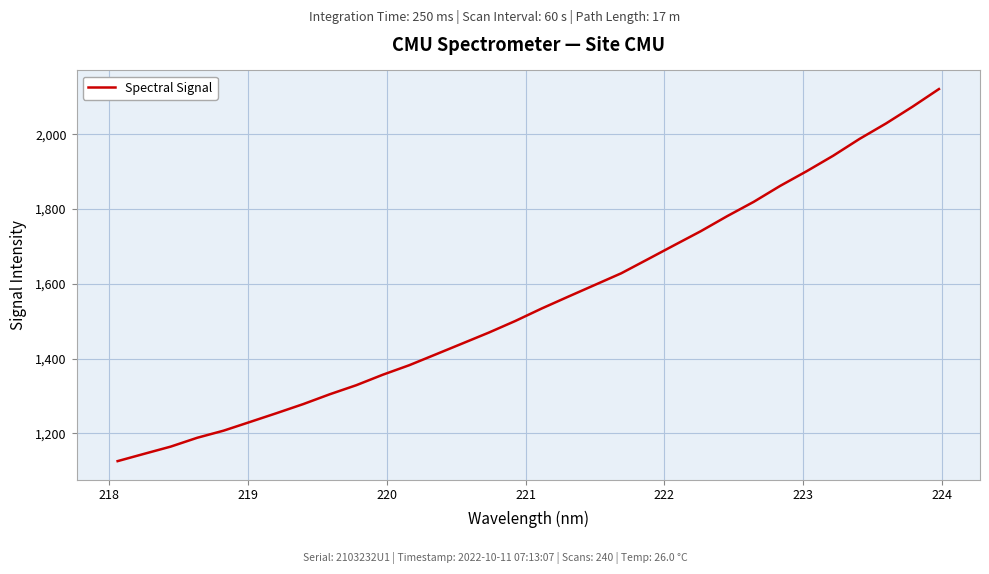

What is the greatest value displayed?

2121.1